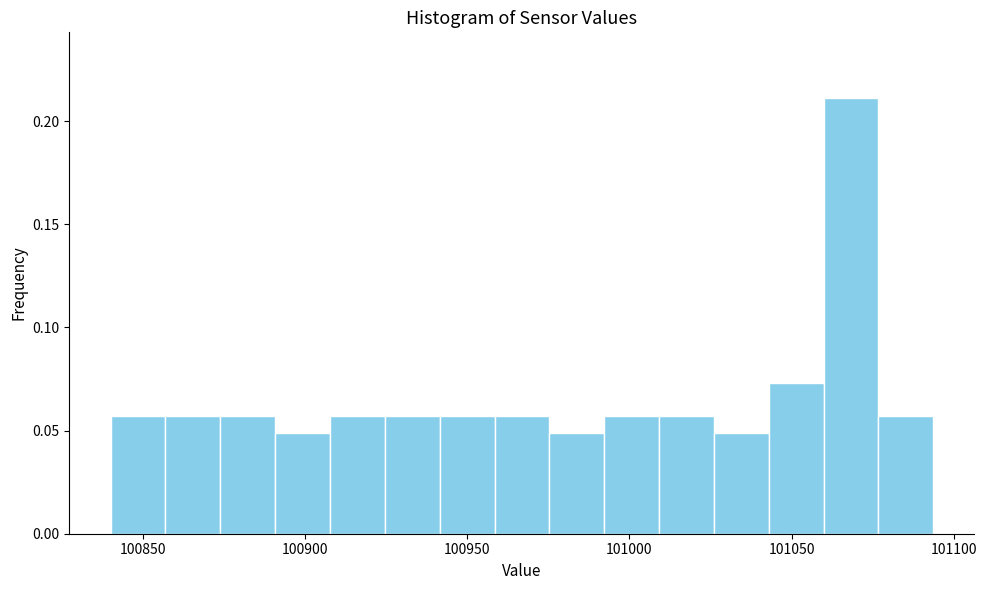

Read against the x-axis, roughly where is the centre of the tallest bar?

101070